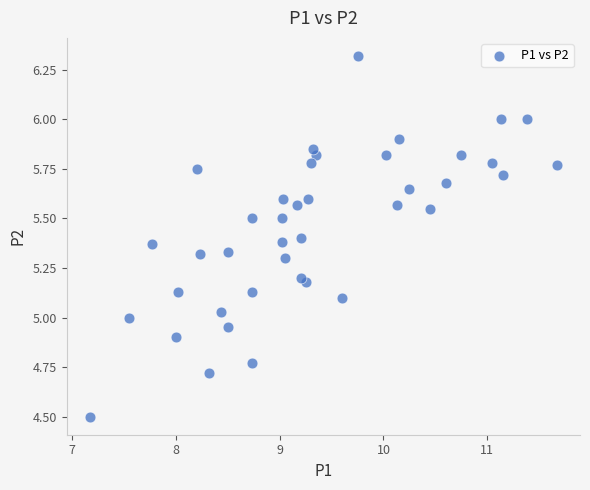

What is the range of X values (max minus min)?

4.5